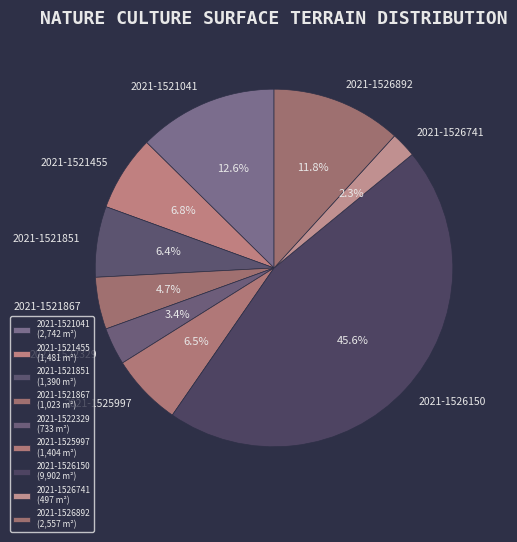

What portion of the pie excludes 2021-1521867?

95.3%